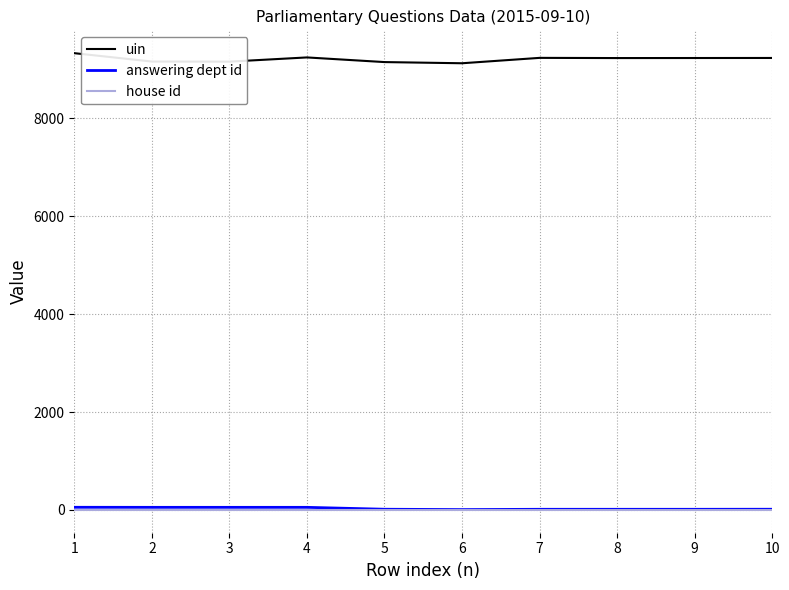

At which label does uin reach its peak?

1